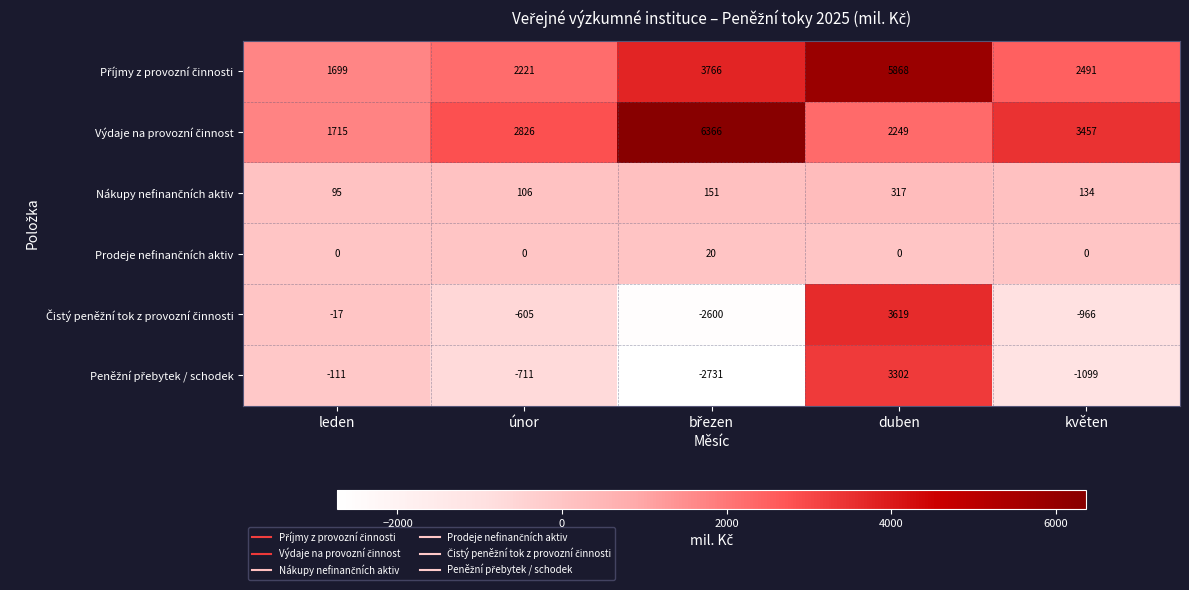

What is the difference between the highest and lowest values at leden?

1826